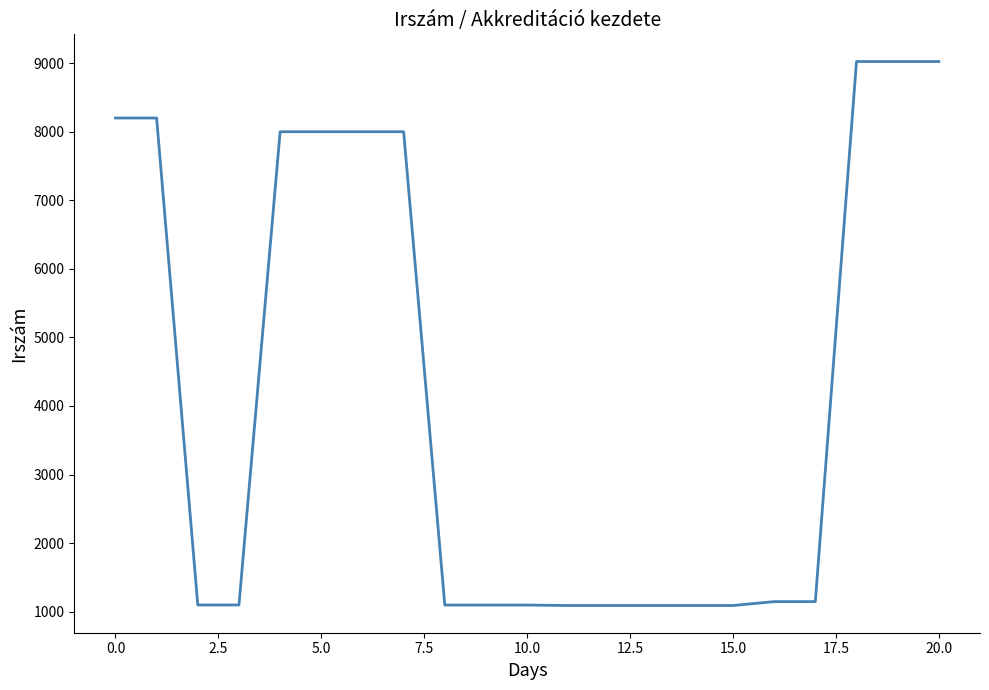

What is the greatest value displayed?

9024